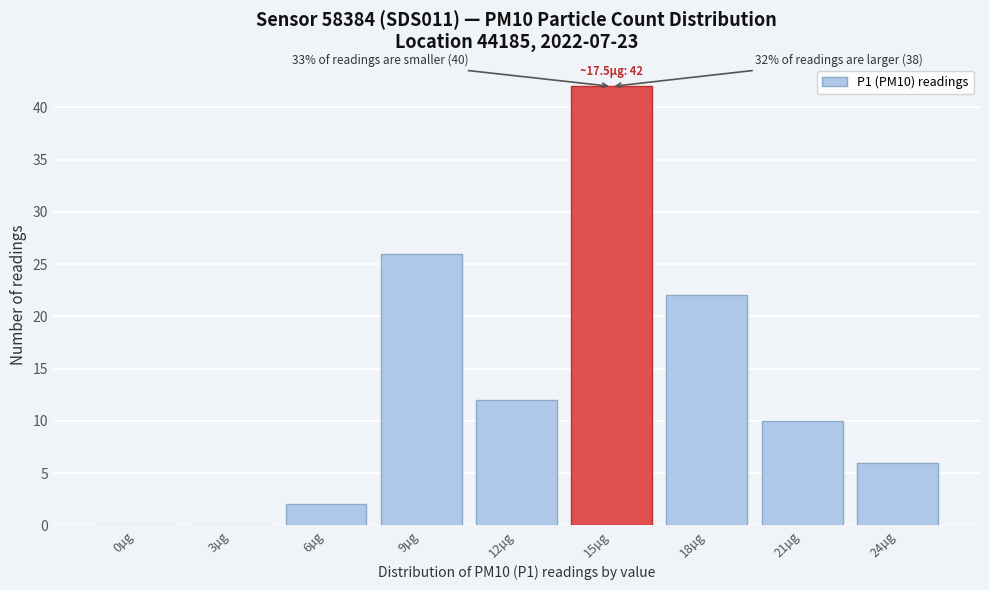

Reading left to right, list all the values displayed in this chart.

0µg=0	3µg=0	6µg=2	9µg=26	12µg=12	15µg=42	18µg=22	21µg=10	24µg=6